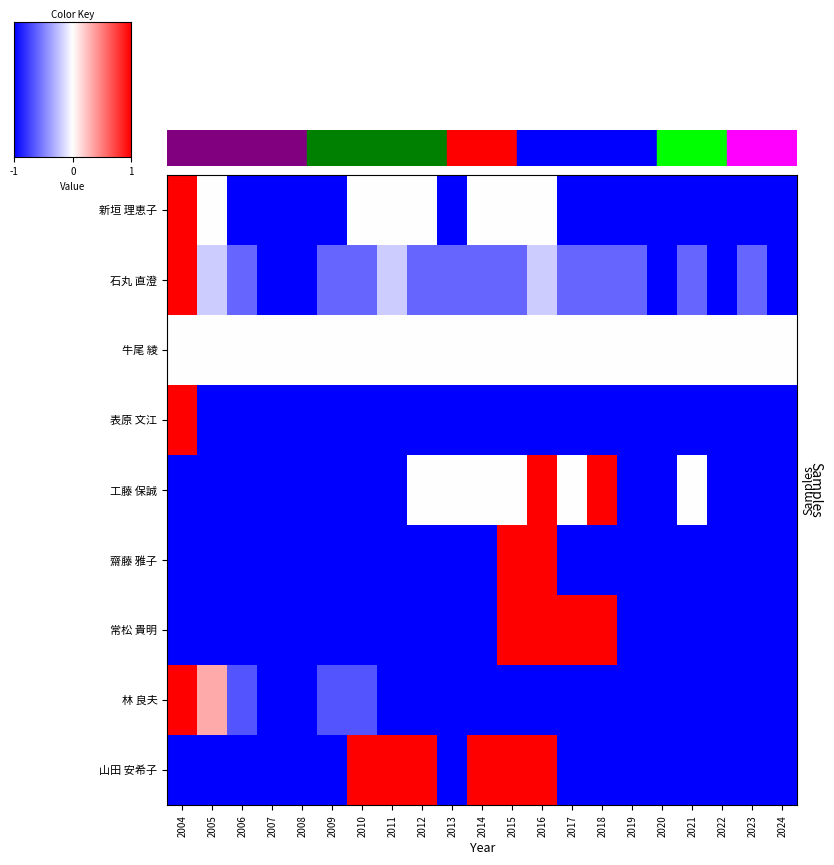

At which category is the sum across all series the highest?

2016